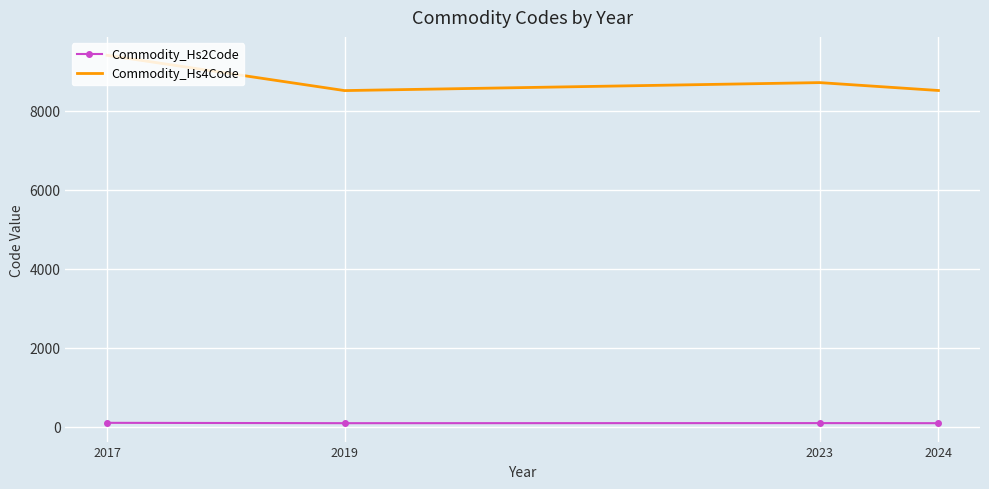

What is the minimum value for Commodity_Hs4Code?

8510.8